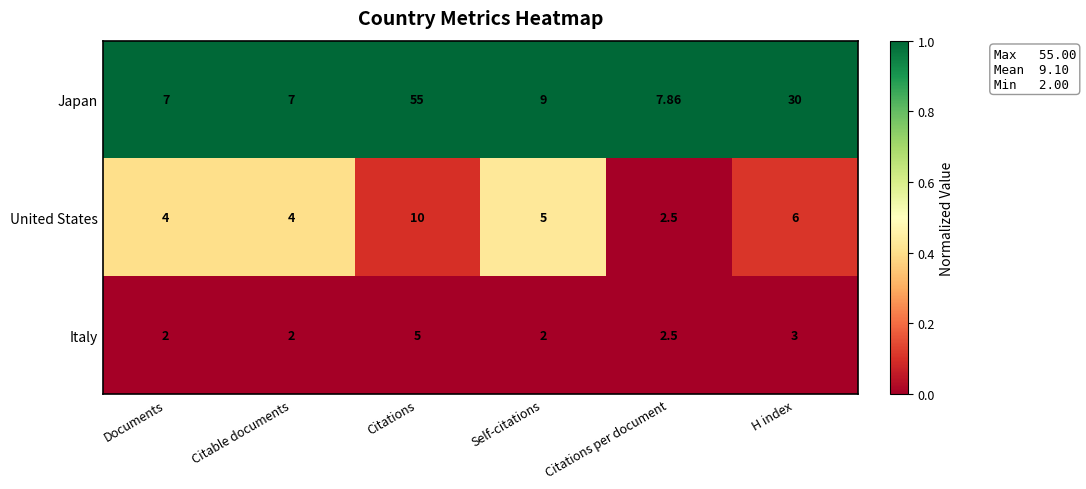

Which series has the largest range (max minus min)?

Japan